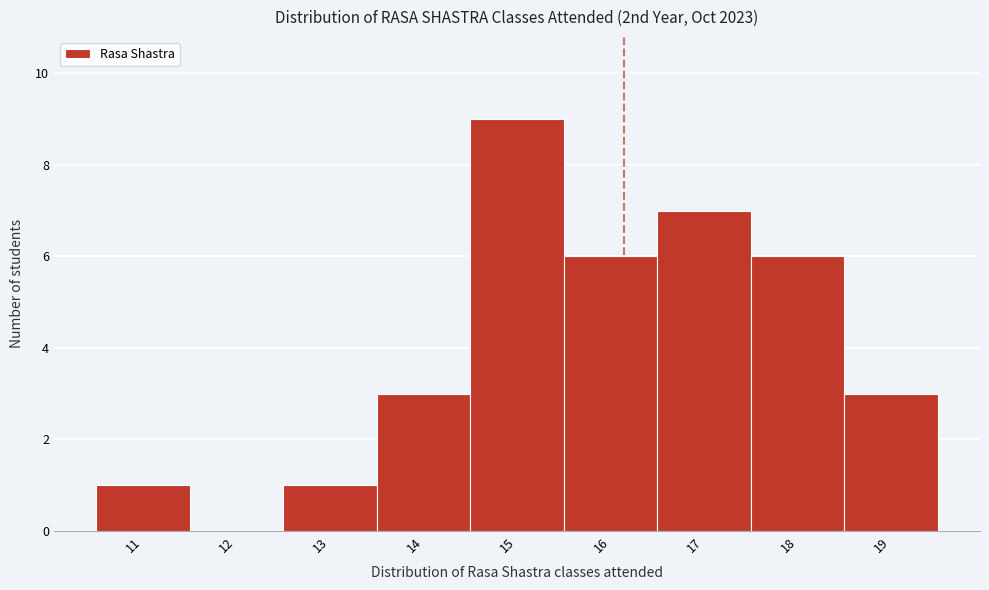

How tall is the bar that spans 10.5 to 11.5 on the x-axis? The values are not printed on the chart, so give them approximately, as read against the axis.

1